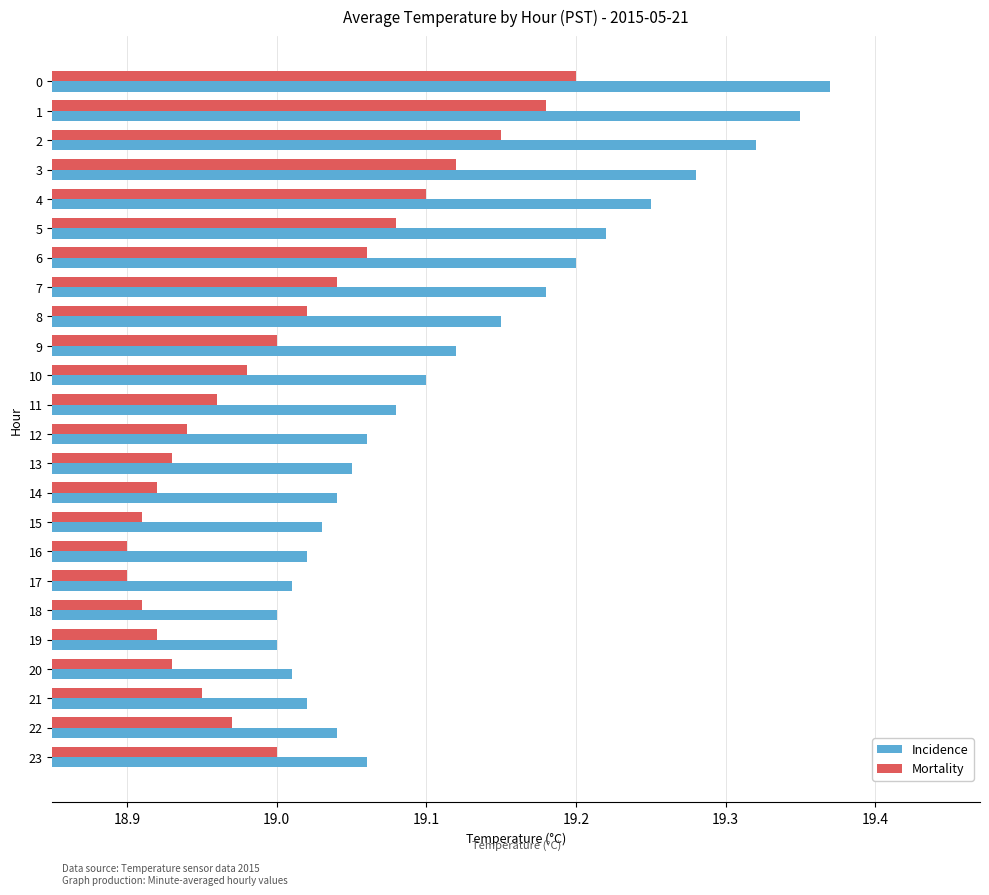

What is the sum of the Incidence values at 9 and 15?

38.2